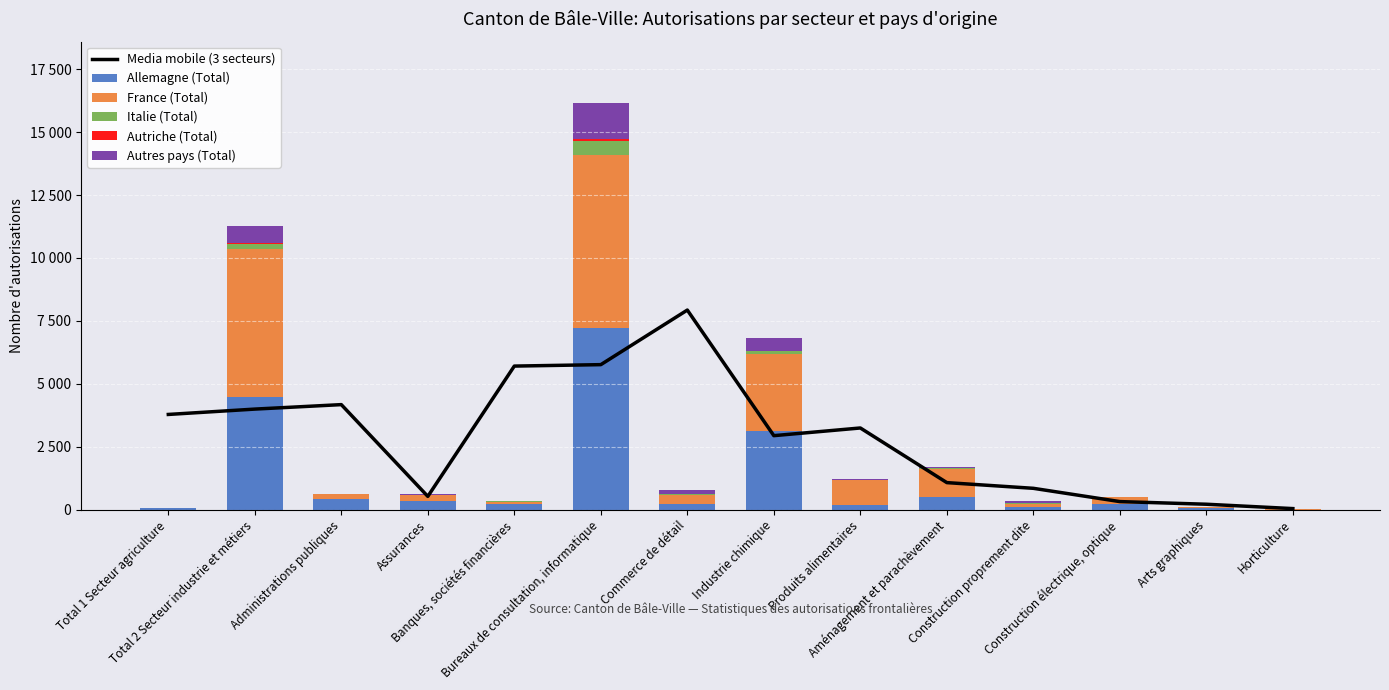

Reading left to right, extract all data points from this chart.

Media mobile (3 secteurs): 3783.3	3996.0	4173.7	528.0	5704.7	5762.0	7930.3	2940.7	3245.7	1075.0	848.7	321.0	216.3	43.0
Allemagne (Total): 56.0	4476.0	418.0	359.0	213.0	7223.0	206.0	3121.0	192.0	497.0	105.0	243.0	53.0	4.0
France (Total): 20.0	5890.0	194.0	218.0	111.0	6874.0	392.0	3083.0	988.0	1118.0	126.0	246.0	55.0	8.0
Italie (Total): 1.0	185.0	5.0	13.0	5.0	554.0	15.0	85.0	7.0	55.0	15.0	7.0	1.0	0.0
Autriche (Total): 1.0	32.0	9.0	2.0	1.0	70.0	1.0	28.0	1.0	0.0	0.0	1.0	0.0	0.0
Autres pays (Total): 1.0	688.0	12.0	20.0	4.0	1447.0	170.0	522.0	11.0	29.0	81.0	23.0	7.0	1.0